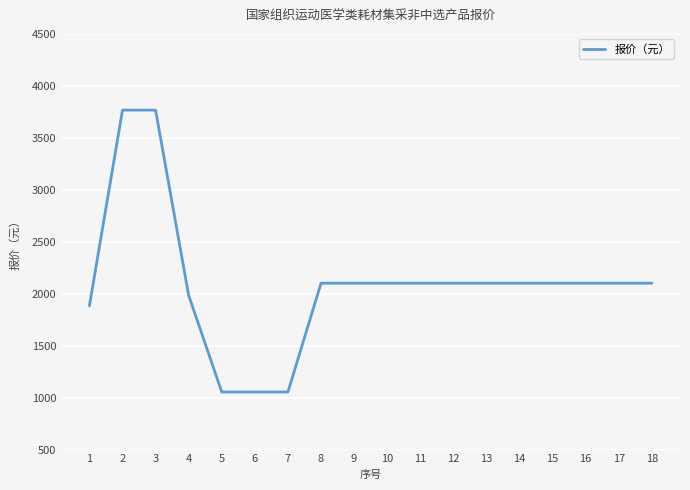

Is it true that the value at 14 is 2854.8?

False